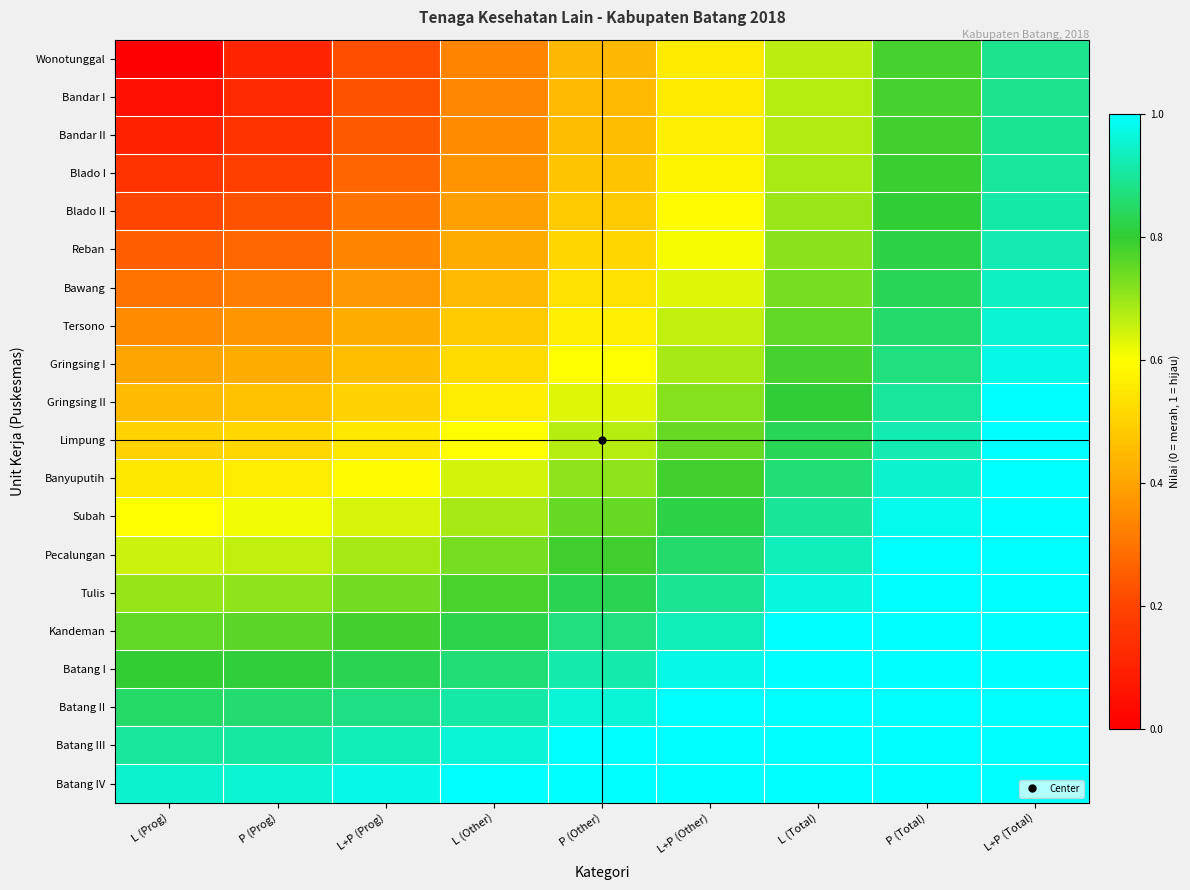

Which series changed the most between L (Prog) and P (Prog)?

Wonotunggal